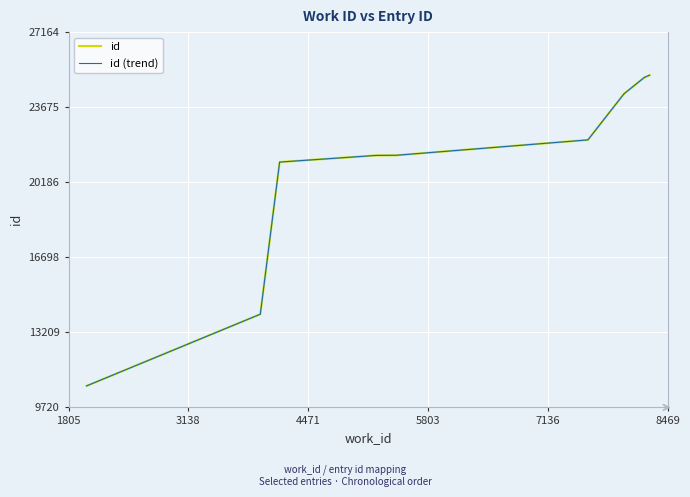

What is the minimum value for id?

10720